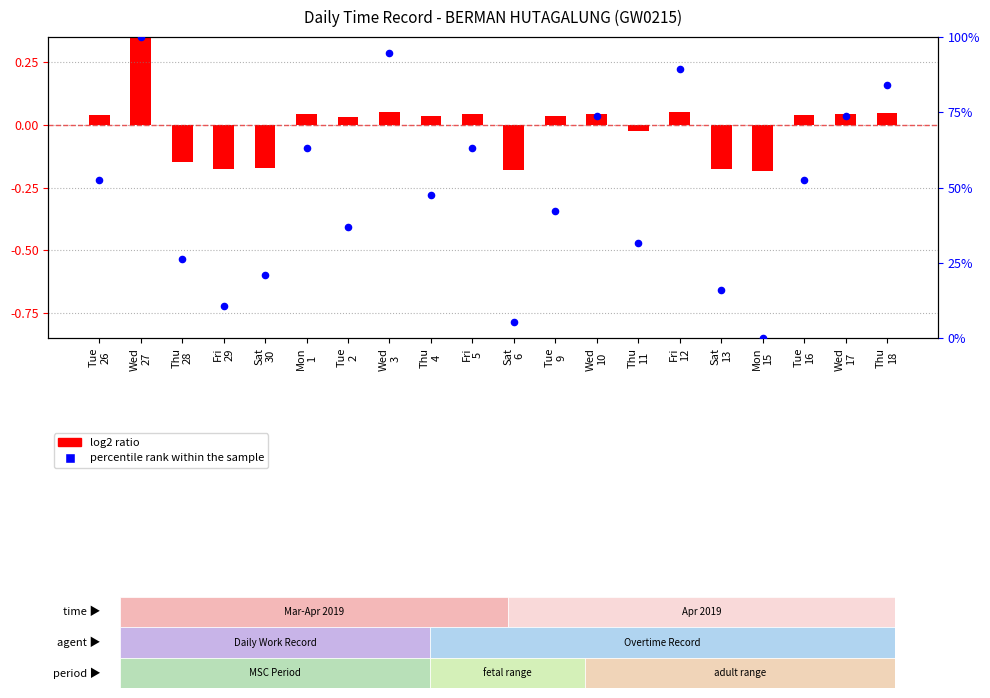

Which has a higher value, Fri
12 or Thu
18?

Fri
12